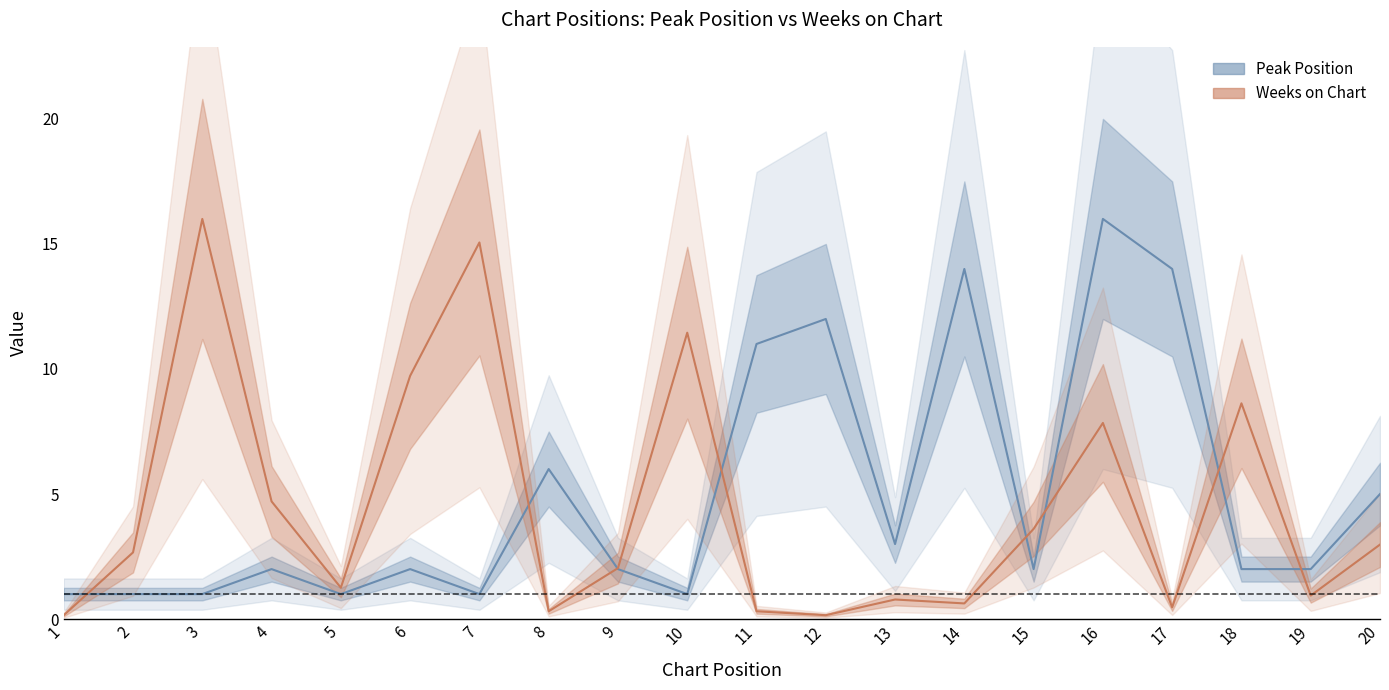

How many lines are shown in the chart?

2